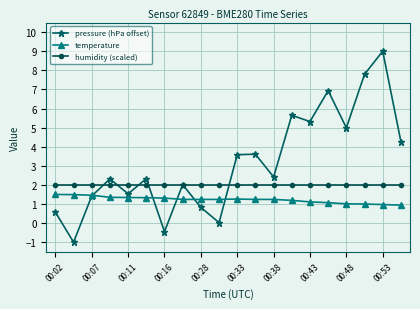

Does the chart display data point markers on the line(s)?

Yes